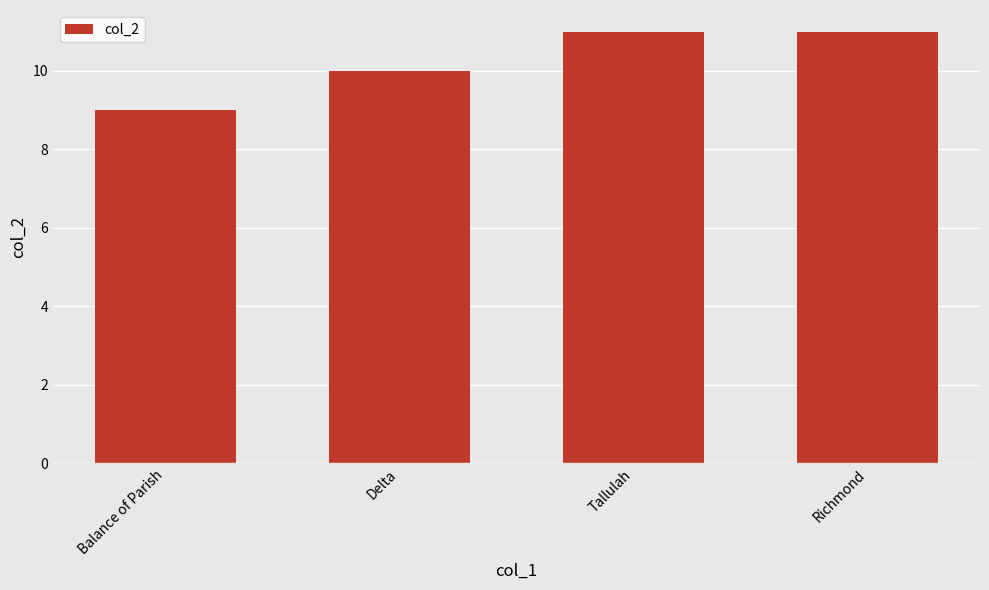

Reading left to right, extract all data points from this chart.

9	10	11	11